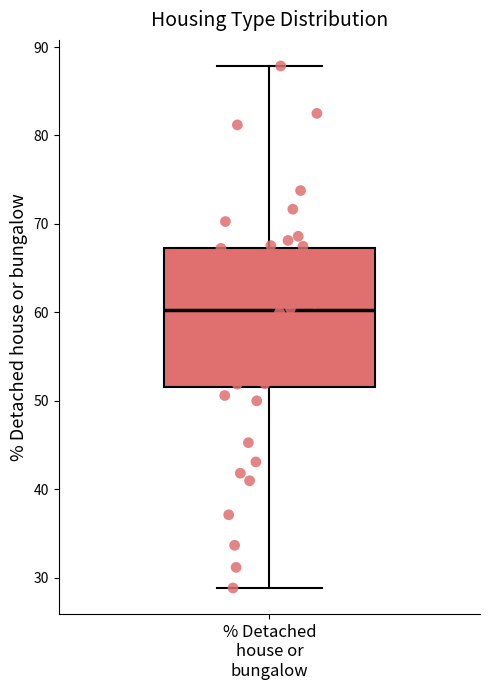

Read this box plot against the y-axis: the position of the median line, the range covered by the box, and the ends of both whiskers. The values are not printed on the chart, so give them approximately, as read against the axis.

median 60, box 52 to 67, whiskers 29 to 88